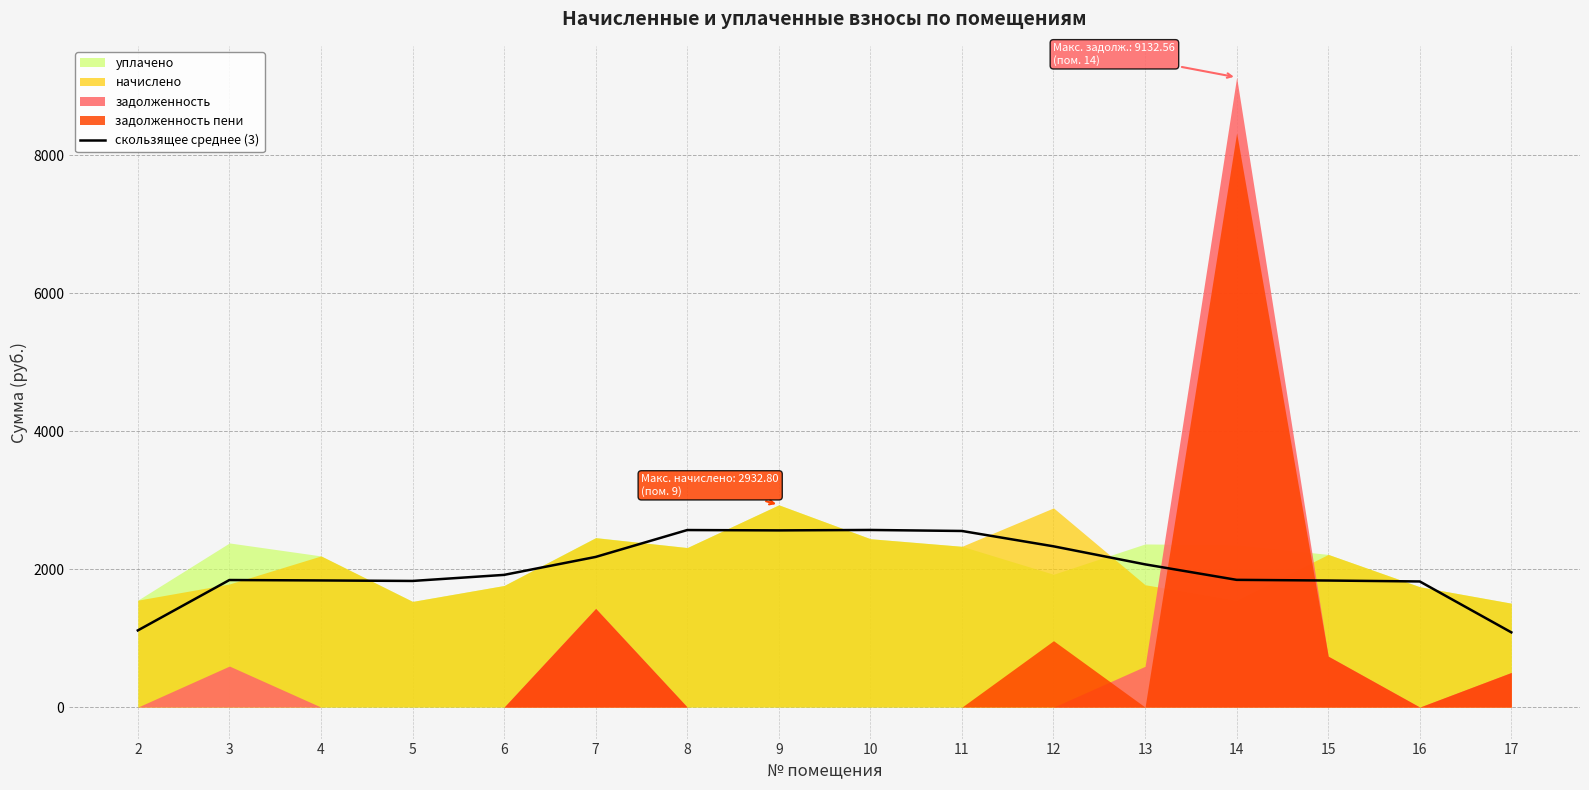

How many lines are shown in the chart?

1